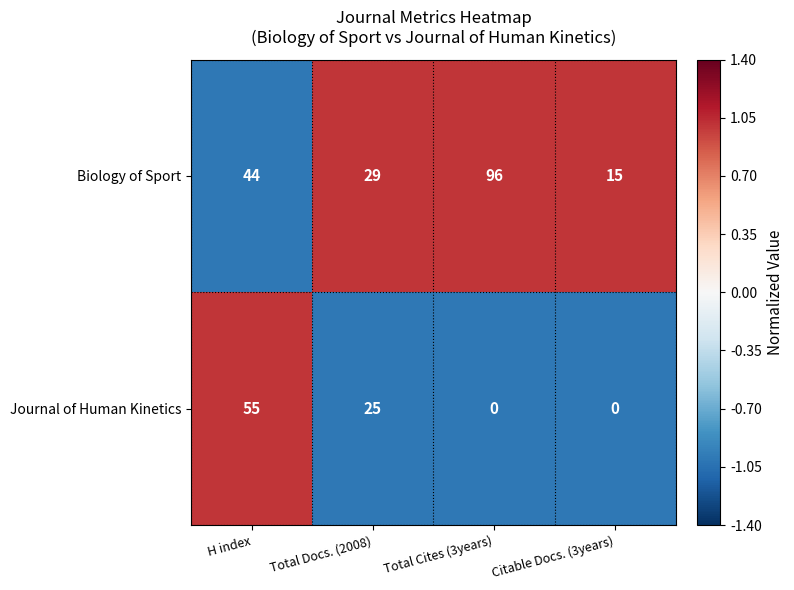

Which series has the widest spread of values?

Biology of Sport